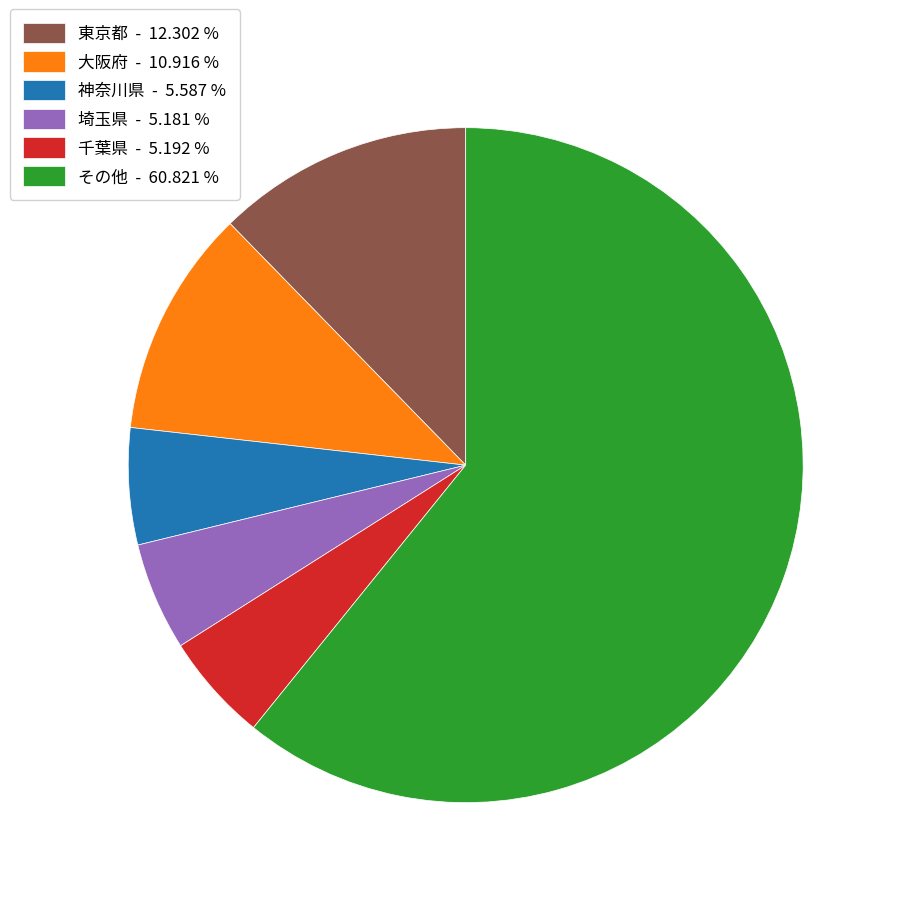

What is the ratio of the value at 埼玉県 - 5.181 % to the value at 神奈川県 - 5.587 %?

0.9